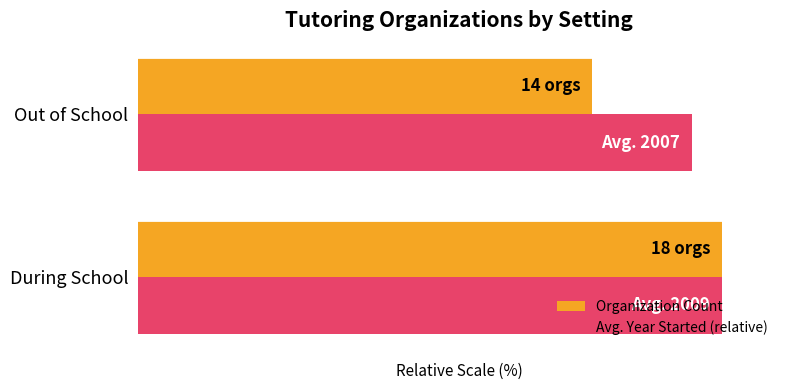

List the series in order of their overall mean, lowest first.

Organization Count, Avg. Year Started (relative)